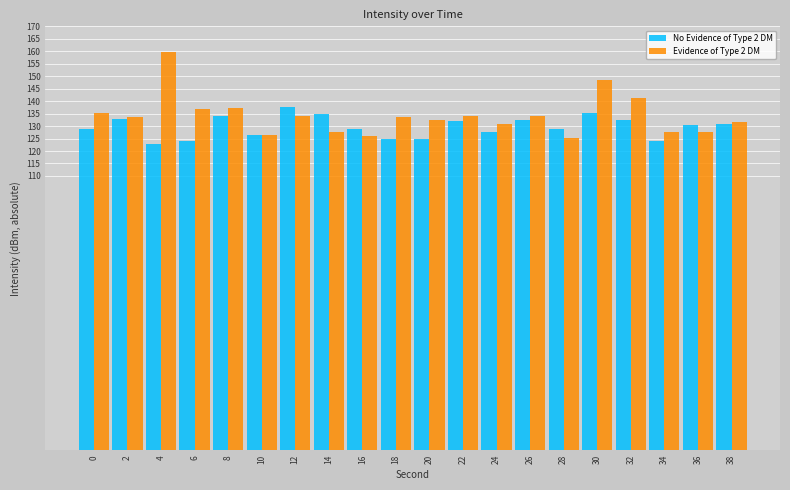

What is the maximum value for No Evidence of Type 2 DM?

137.5